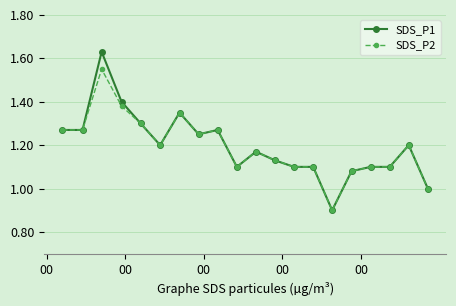

List the series in order of their peak value, lowest first.

SDS_P2, SDS_P1